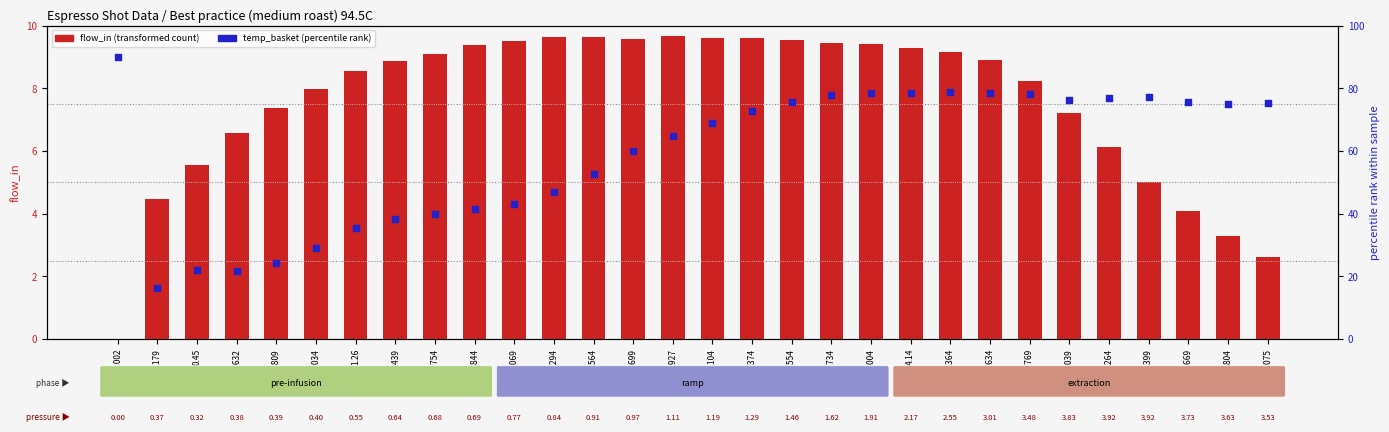

Which series has the largest Y range (max minus min)?

water_temperature_basket (percentile rank)